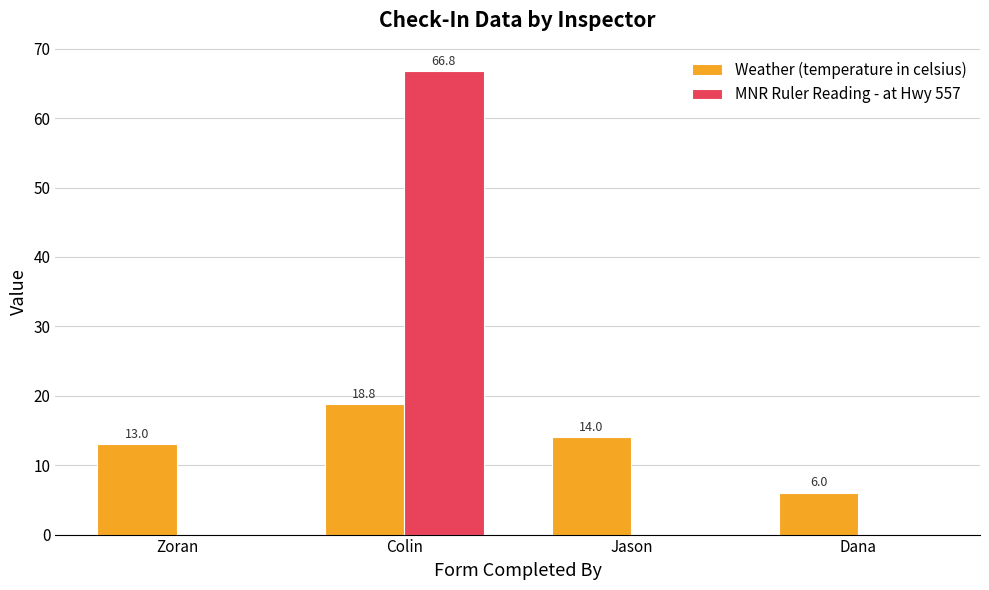

Between Jason and Dana, which series saw the biggest shift?

Weather (temperature in celsius)